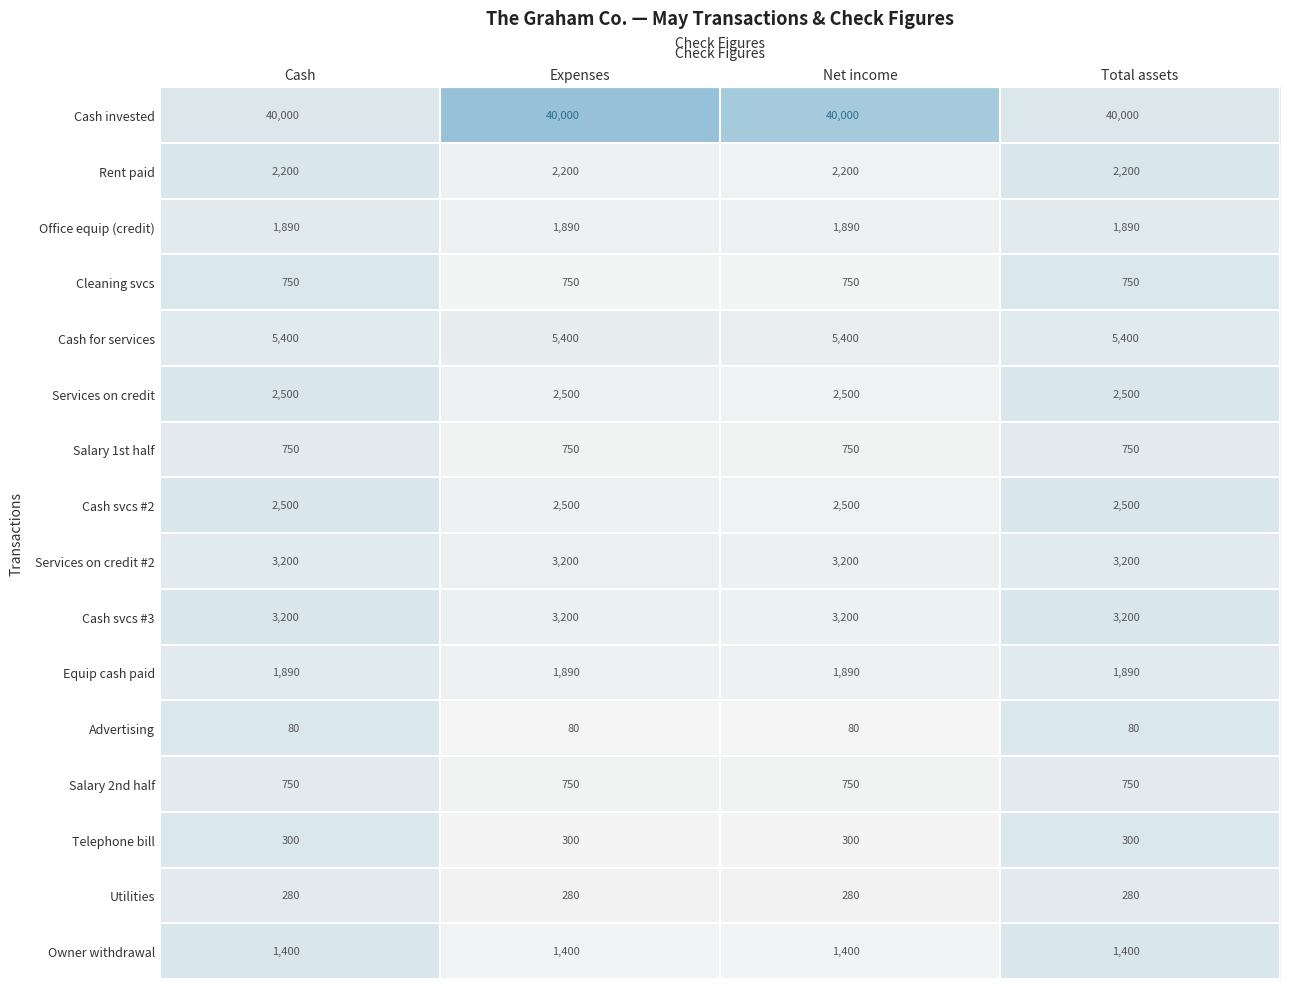

What is the lowest value of the Telephone bill series?

300